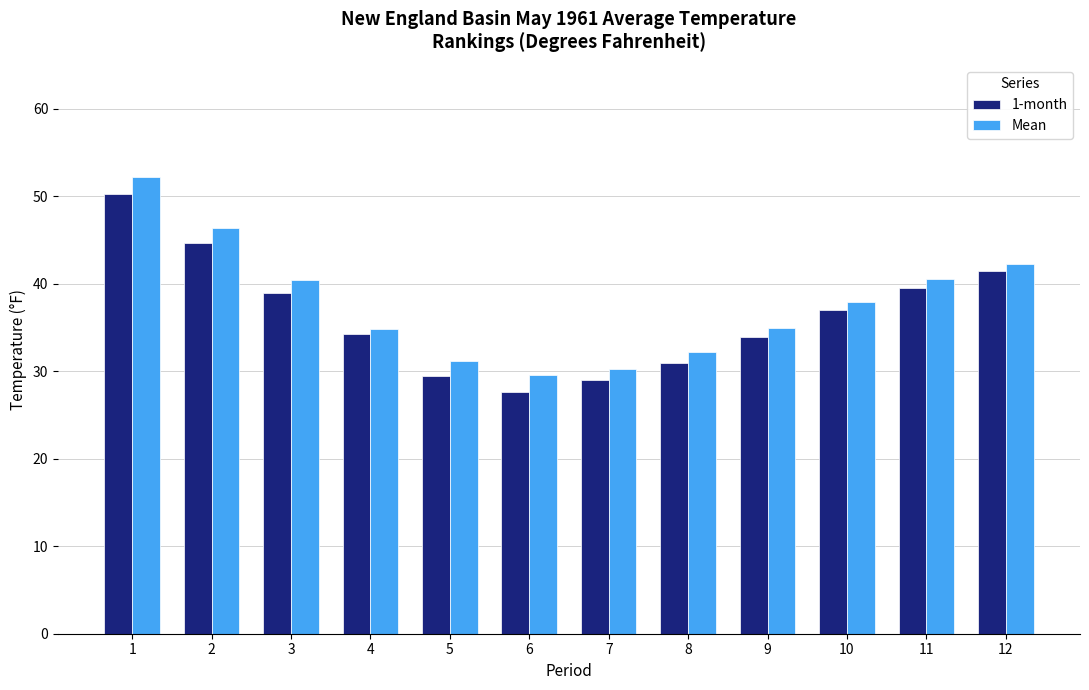

What is the approximate value of Mean at 1?

52.2